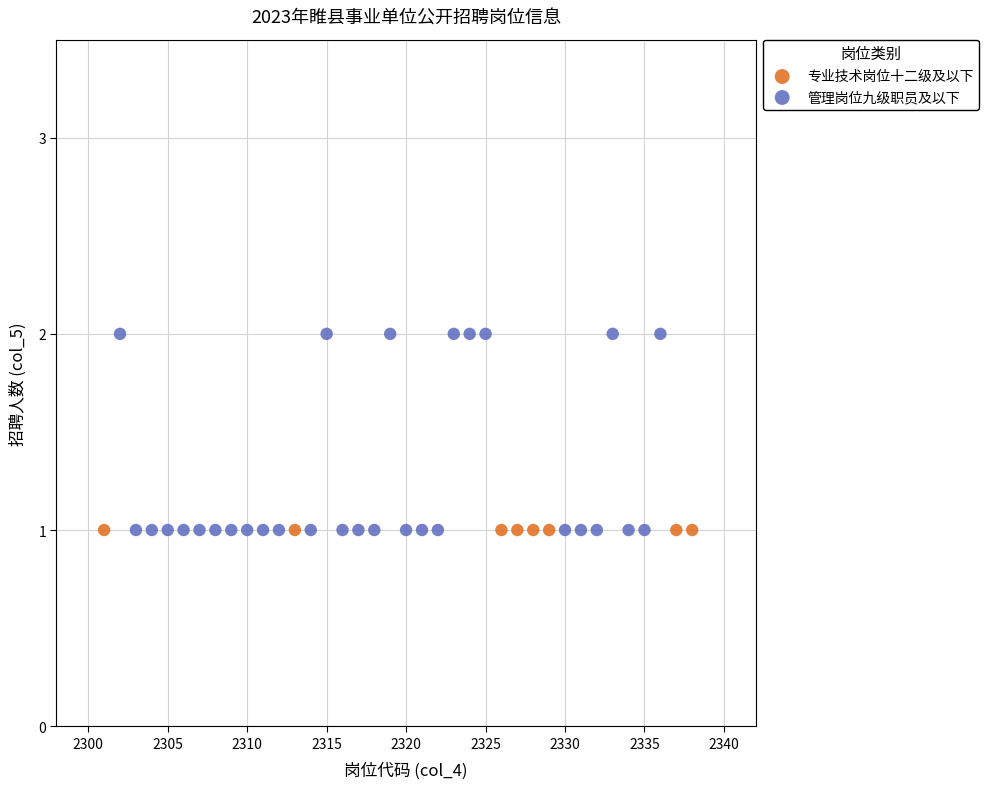

Which series contains the highest Y value?

管理岗位九级职员及以下